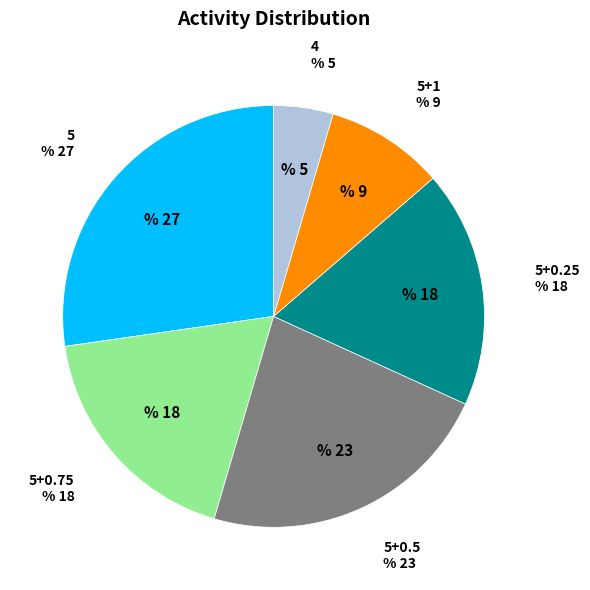

Is it true that 5+1 is 1% of the pie?

False